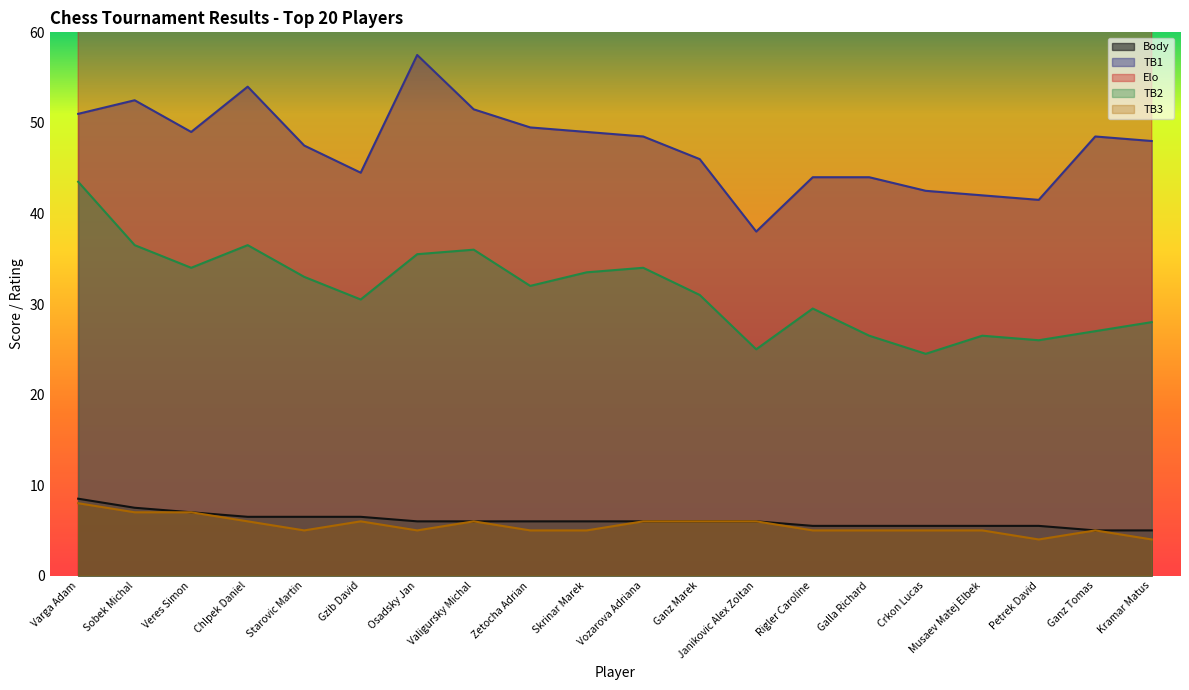

What is the label of the 17th point from the right?

Chlpek Daniel